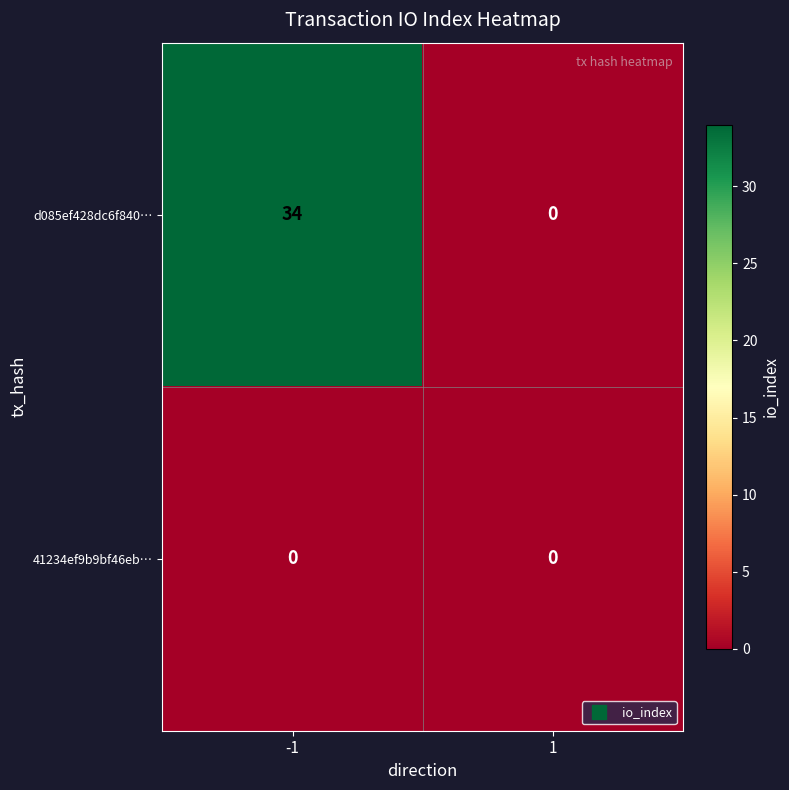

Which series has the widest spread of values?

d085ef428dc6f840…